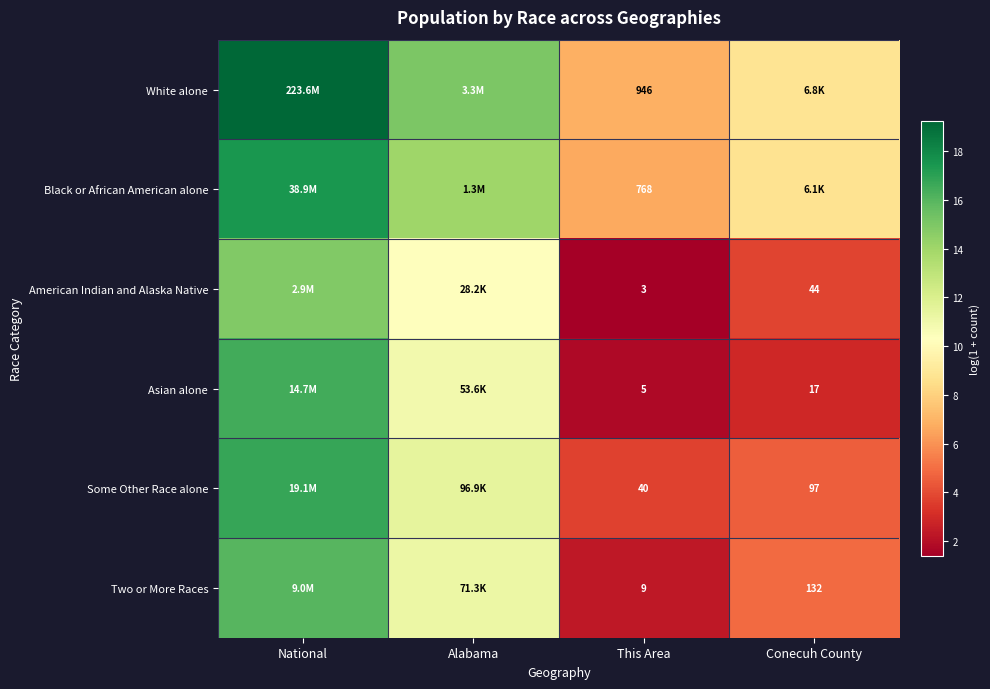

What is the sum of all Asian alone values?

32.1